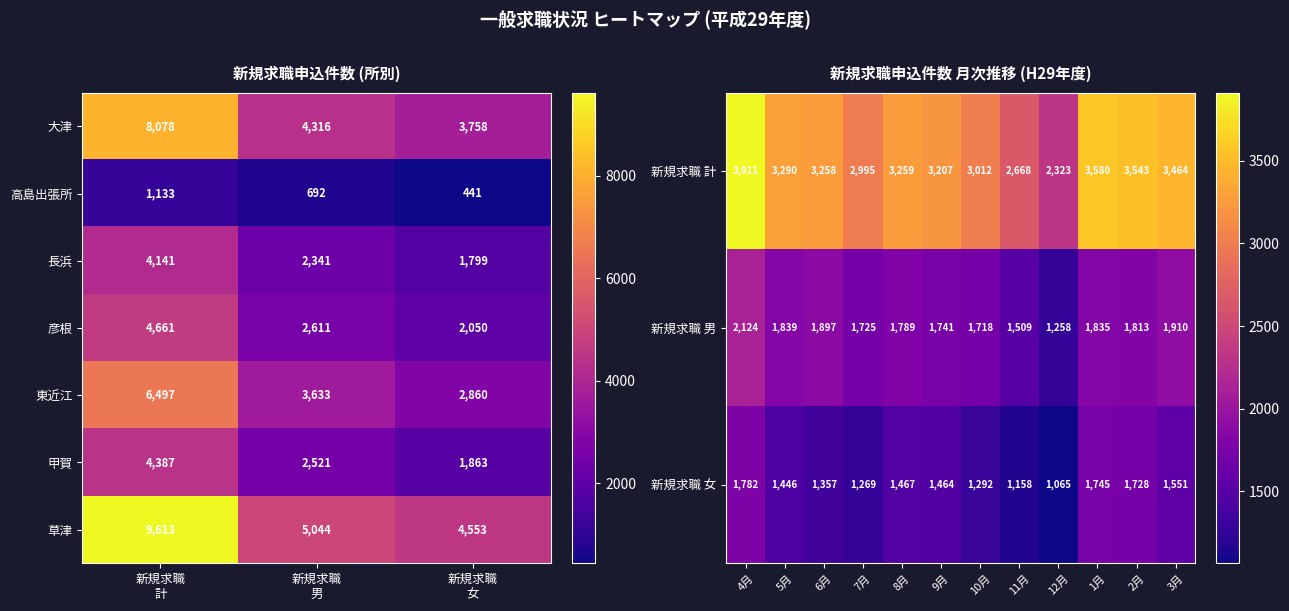

Count the 東近江 values in the range 2860 to 6497.

3